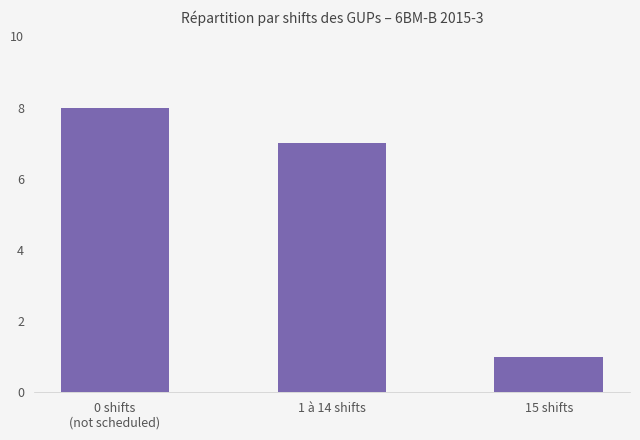

What is the greatest value displayed?

8